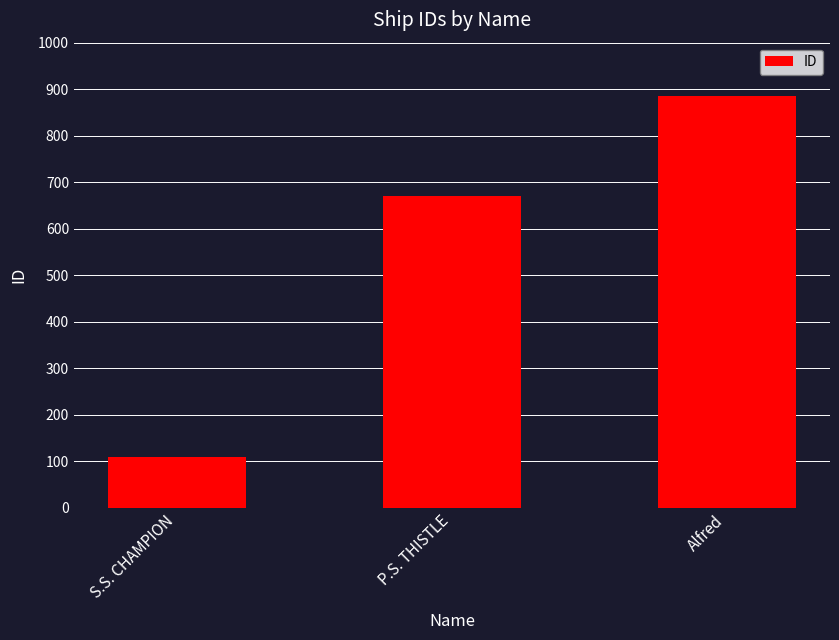

Reading right to left, transcribe all the data shown in this chart.

Alfred=886	P.S. THISTLE=670	S.S. CHAMPION=110